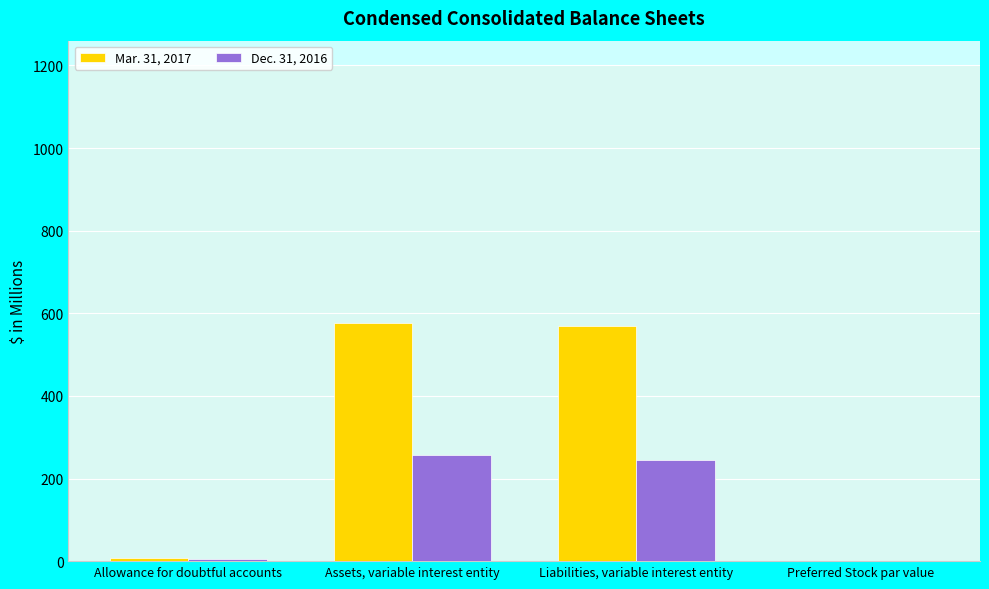

What is the sum of all Dec. 31, 2016 values?

509